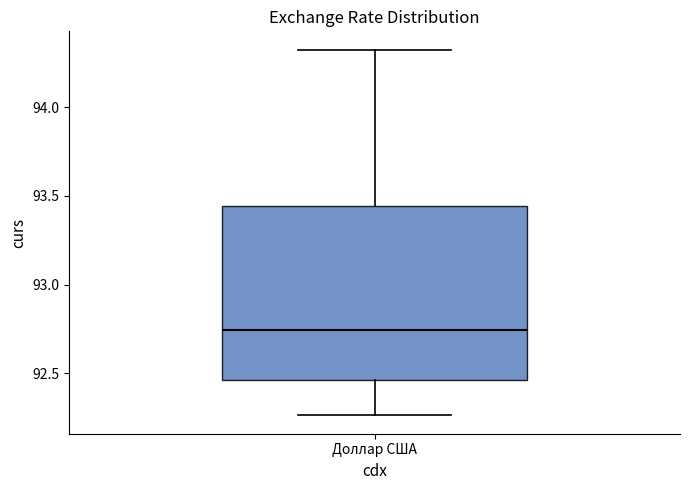

Transcribe this box plot: give where the median line is, the range the box spans, and where the two whiskers end, as read against the y-axis. The values are not printed on the chart, so give them approximately, as read against the axis.

median 92.75, box 92.45 to 93.45, whiskers 92.25 to 94.30